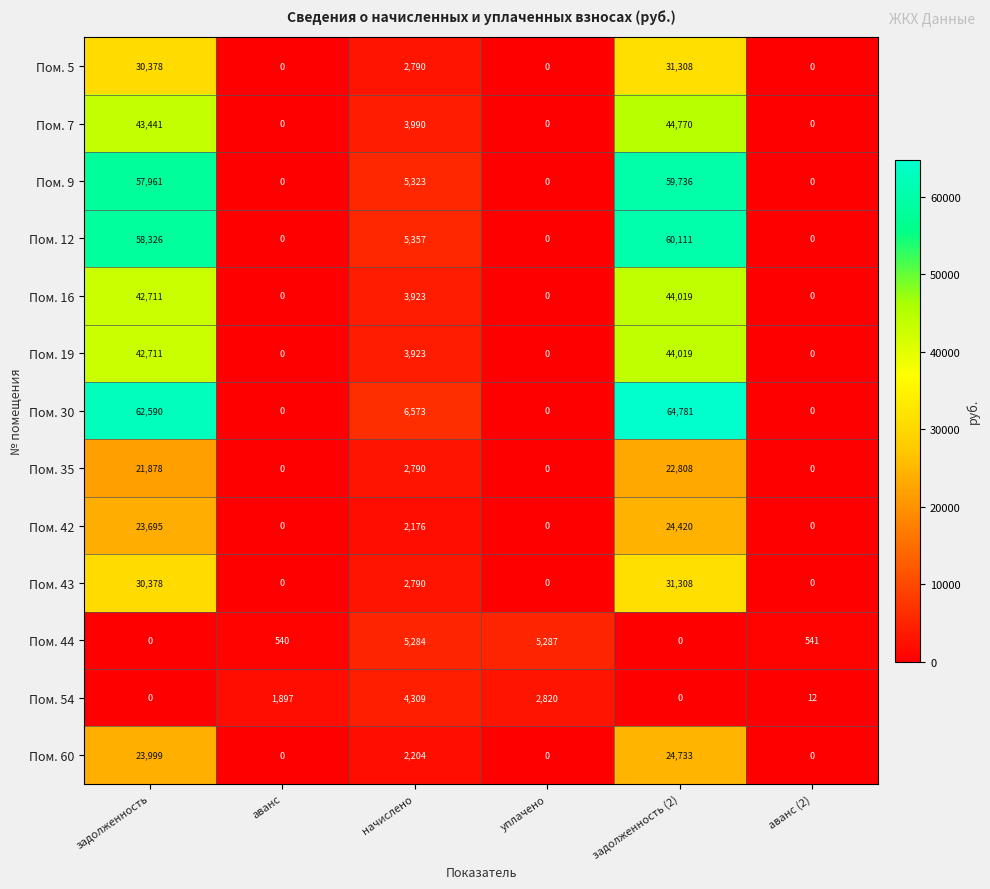

What is the average value of the Пом. 42 series?

8382